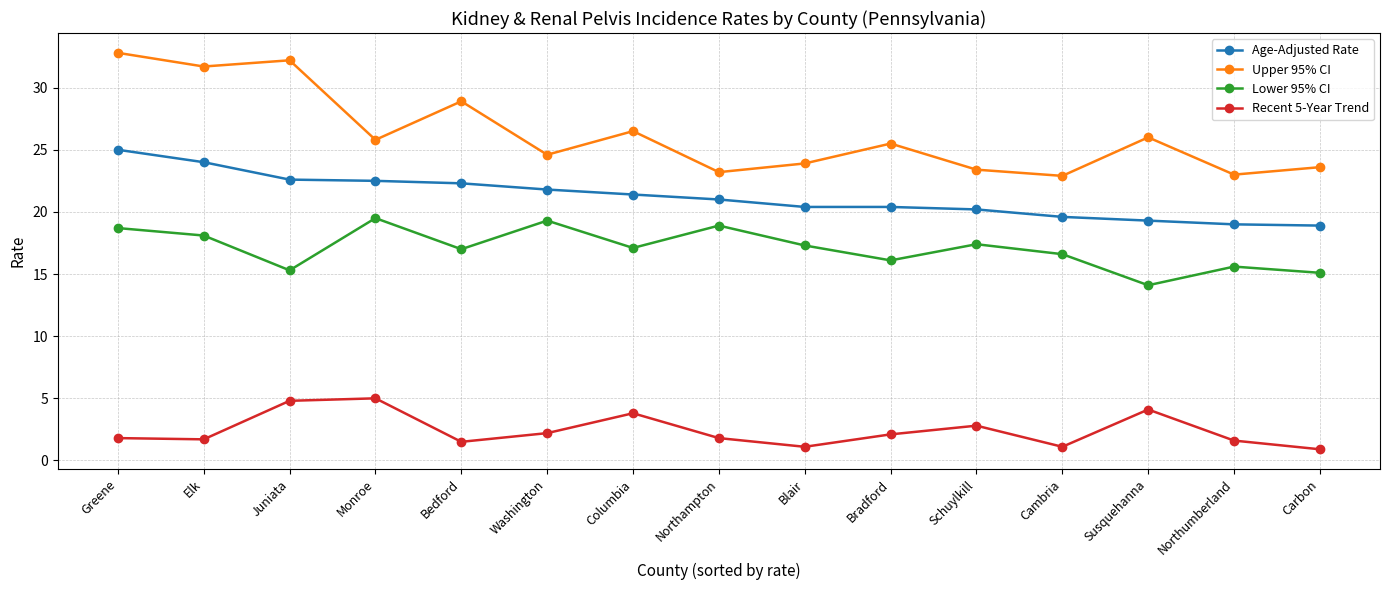

How many series are shown in this chart?

4